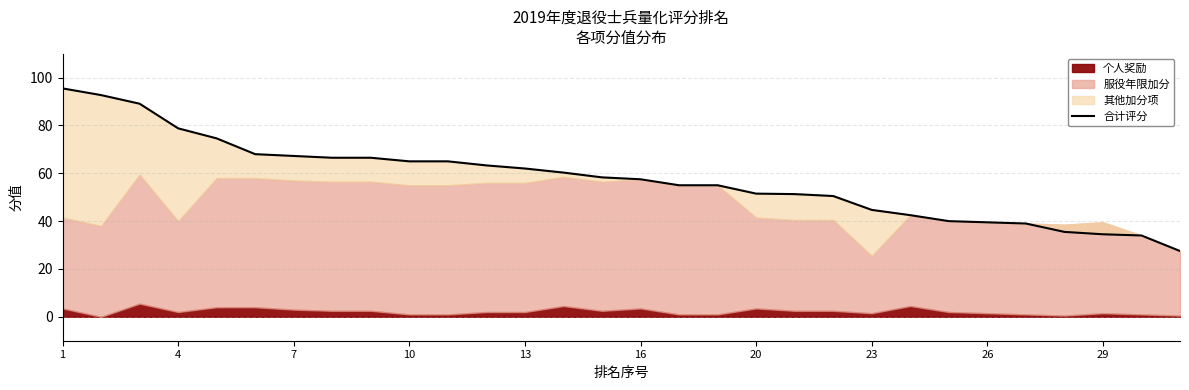

The chart shows a value of 55.0 at 17. True or false?

True